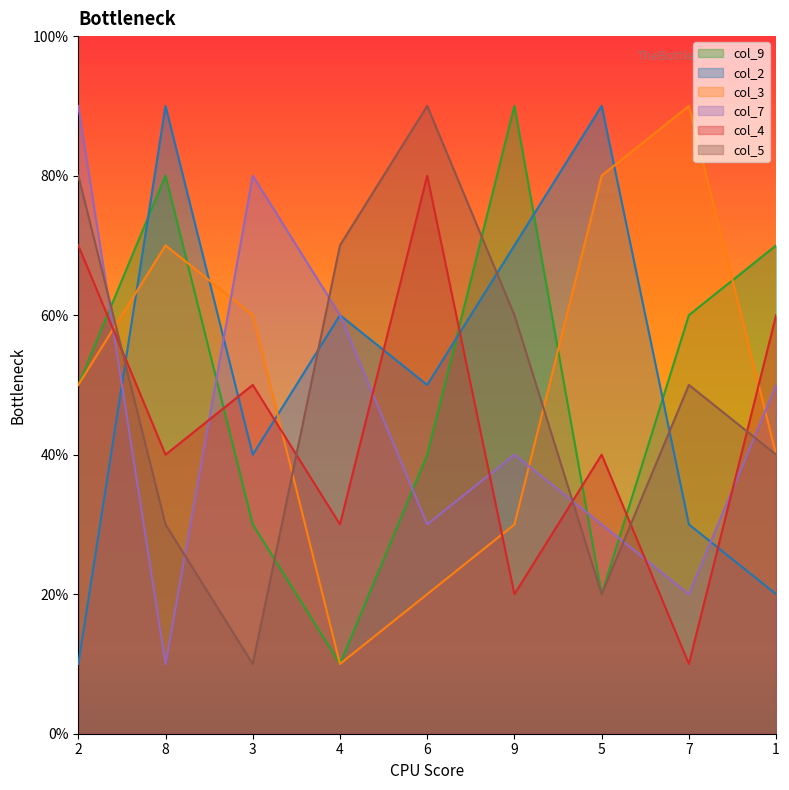

Reading left to right, transcribe all the data shown in this chart.

col_9: 2=5	8=8	3=3	4=1	6=4	9=9	5=2	7=6	1=7
col_2: 2=1	8=9	3=4	4=6	6=5	9=7	5=9	7=3	1=2
col_3: 2=5	8=7	3=6	4=1	6=2	9=3	5=8	7=9	1=4
col_7: 2=9	8=1	3=8	4=6	6=3	9=4	5=3	7=2	1=5
col_4: 2=7	8=4	3=5	4=3	6=8	9=2	5=4	7=1	1=6
col_5: 2=8	8=3	3=1	4=7	6=9	9=6	5=2	7=5	1=4